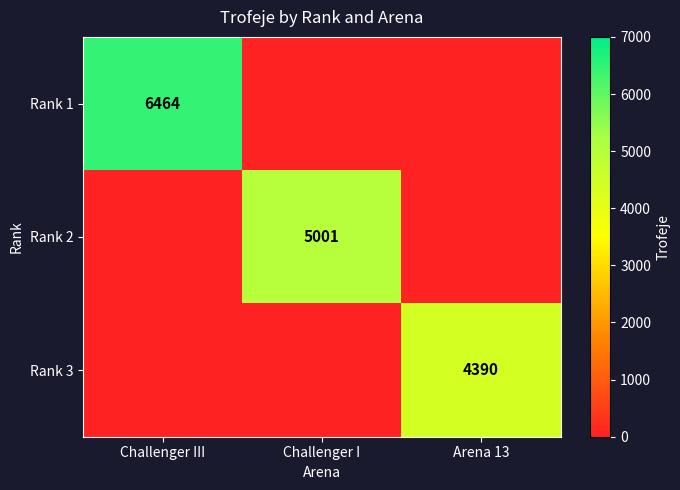

What is the spread (max minus min) of values at Arena 13?

4390